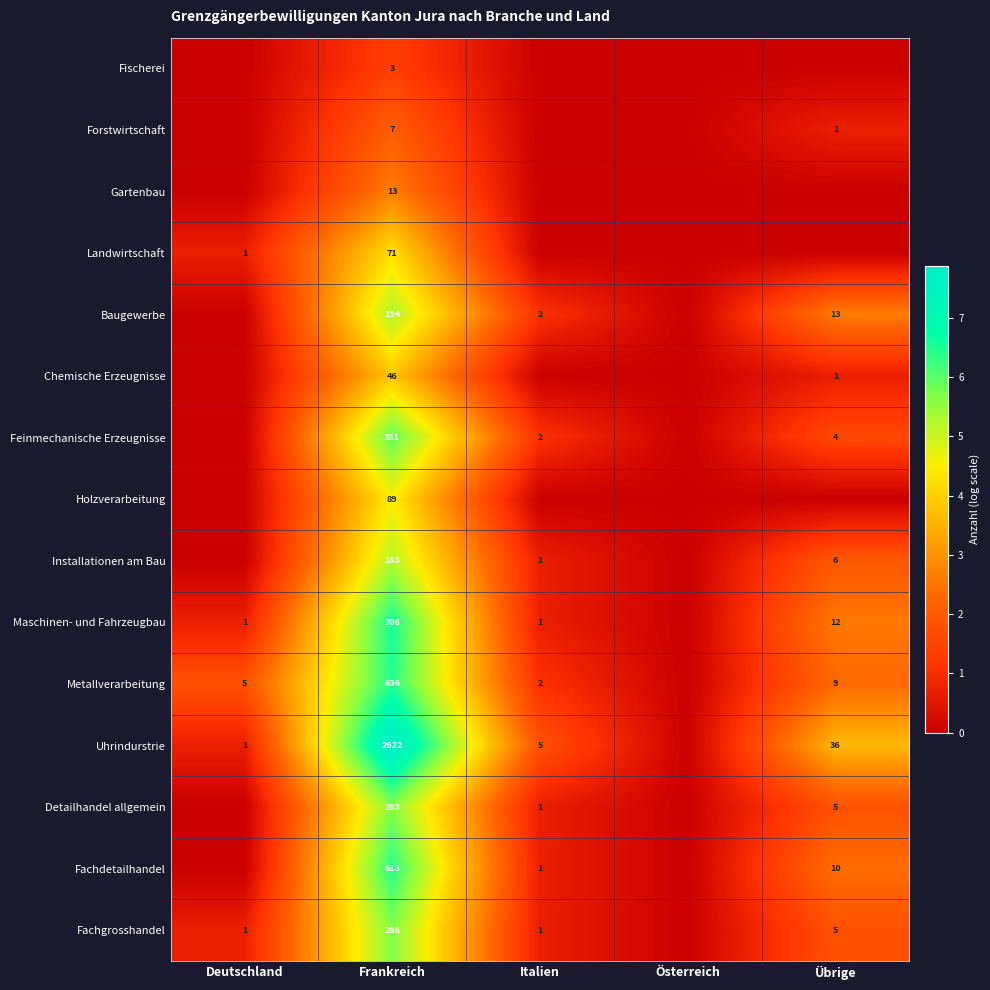

What is the spread (max minus min) of values at Frankreich?

2619